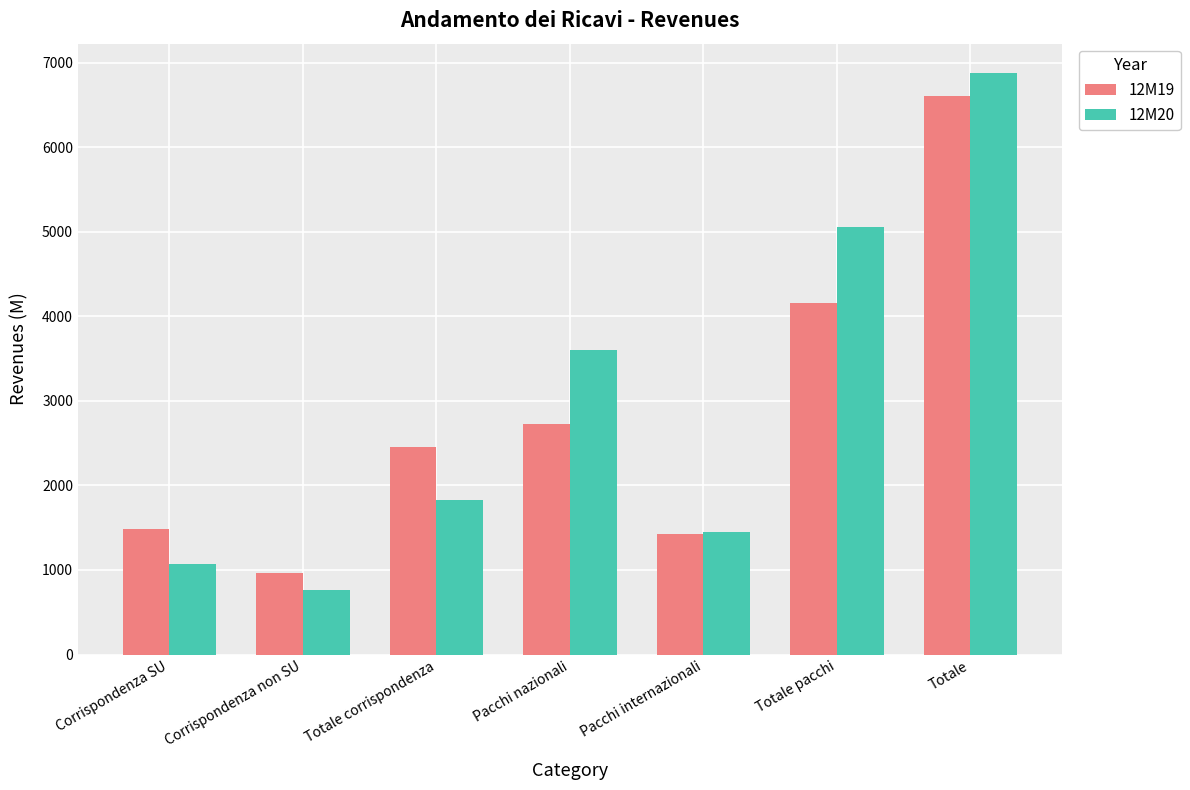

True or false: 12M19 has a value of 531.7 at Corrispondenza non SU.

False